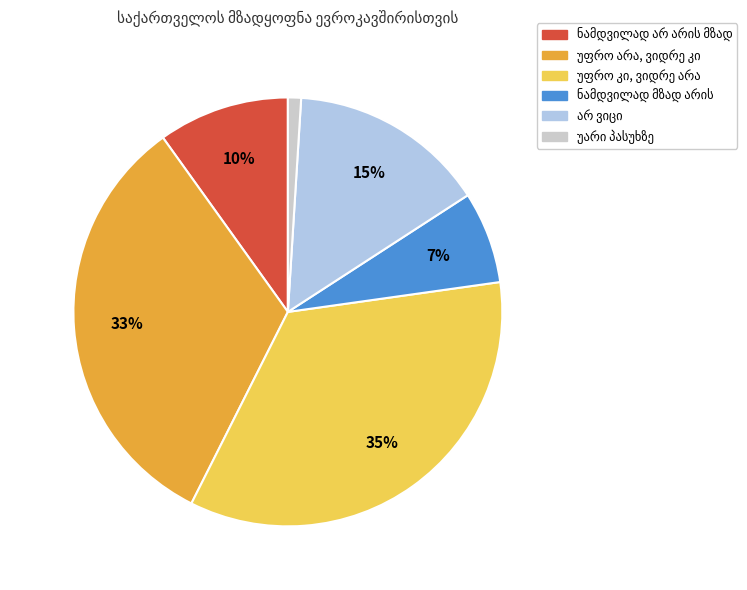

To the nearest percent, what is the difference between the largest and smallest slice percentages?

34%